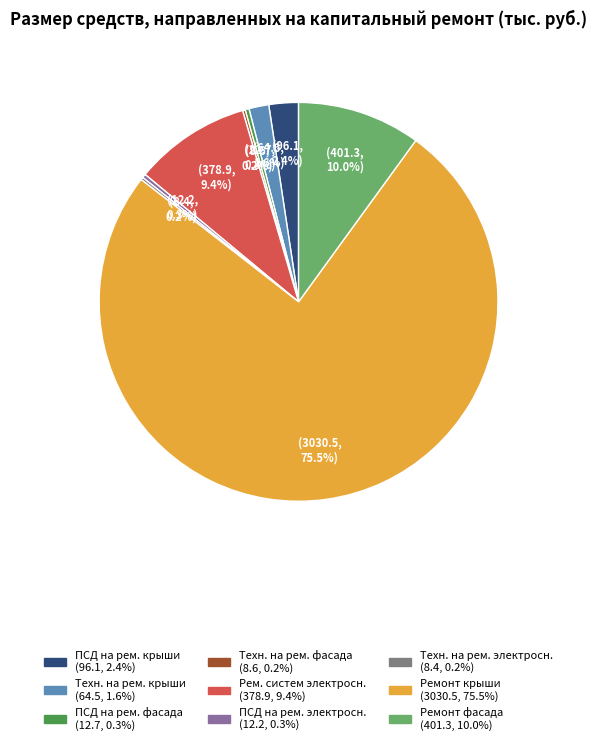

To the nearest percent, what is the average slice percentage?

11%